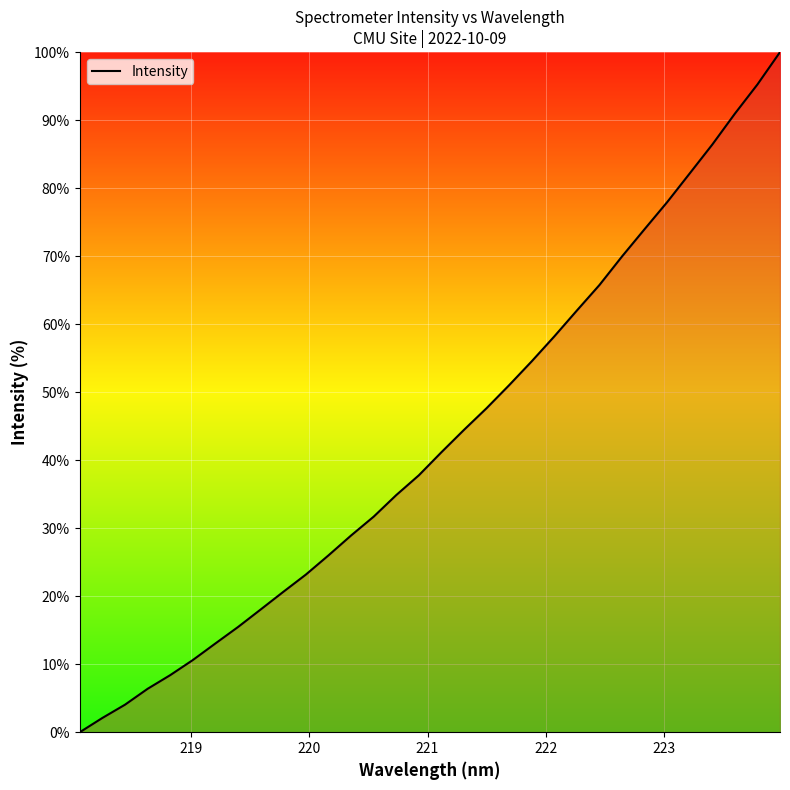

How many lines are shown in the chart?

1